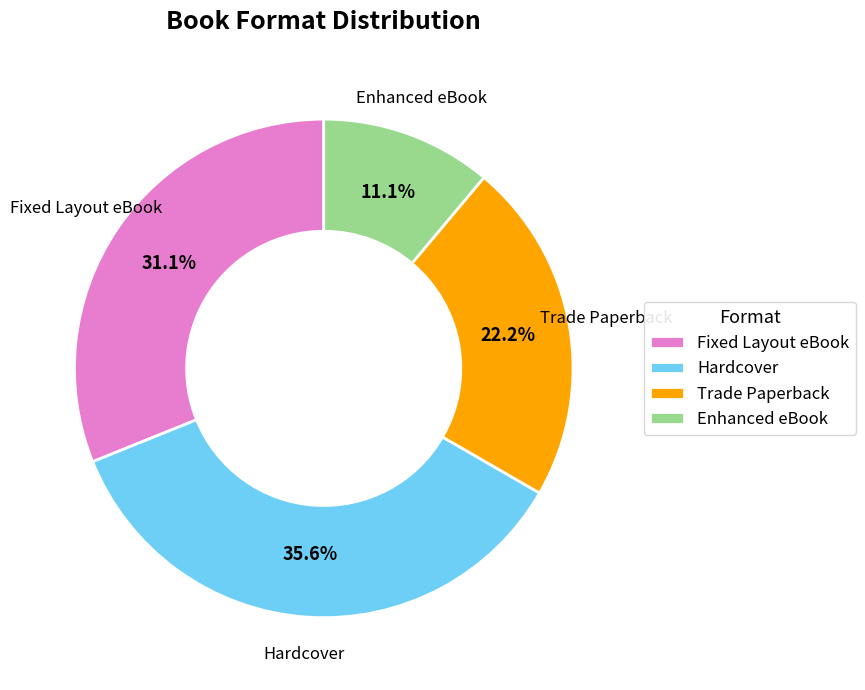

Which category has the biggest portion of the pie?

Hardcover